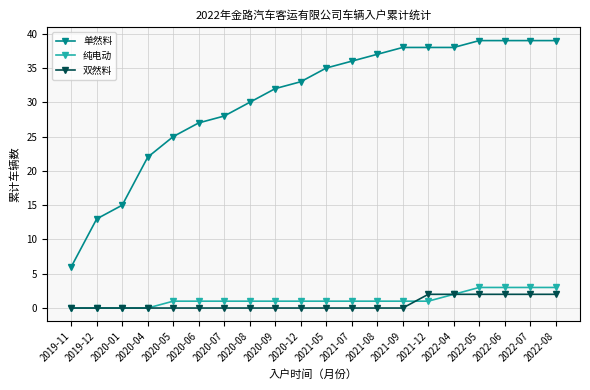

True or false: 单然料 and 纯电动 intersect in this chart.

False